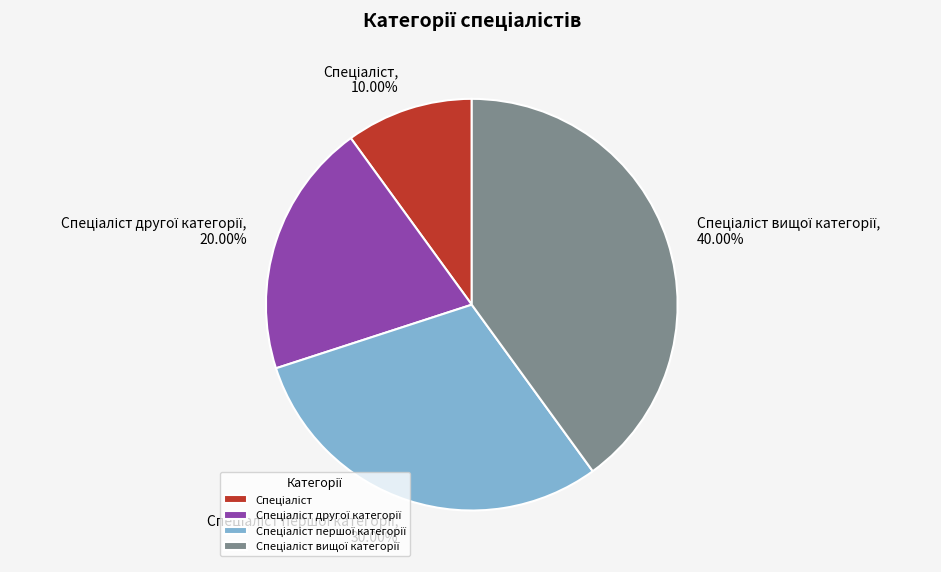

Is there a majority slice in this chart?

No